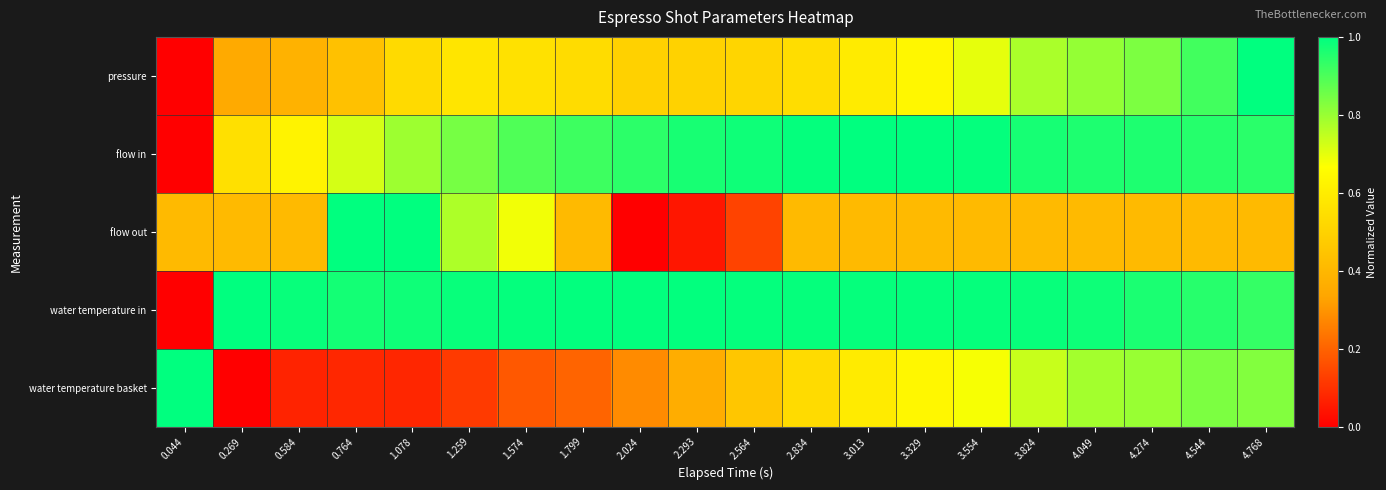

Which has a higher value, 1.259 or 4.544?

4.544